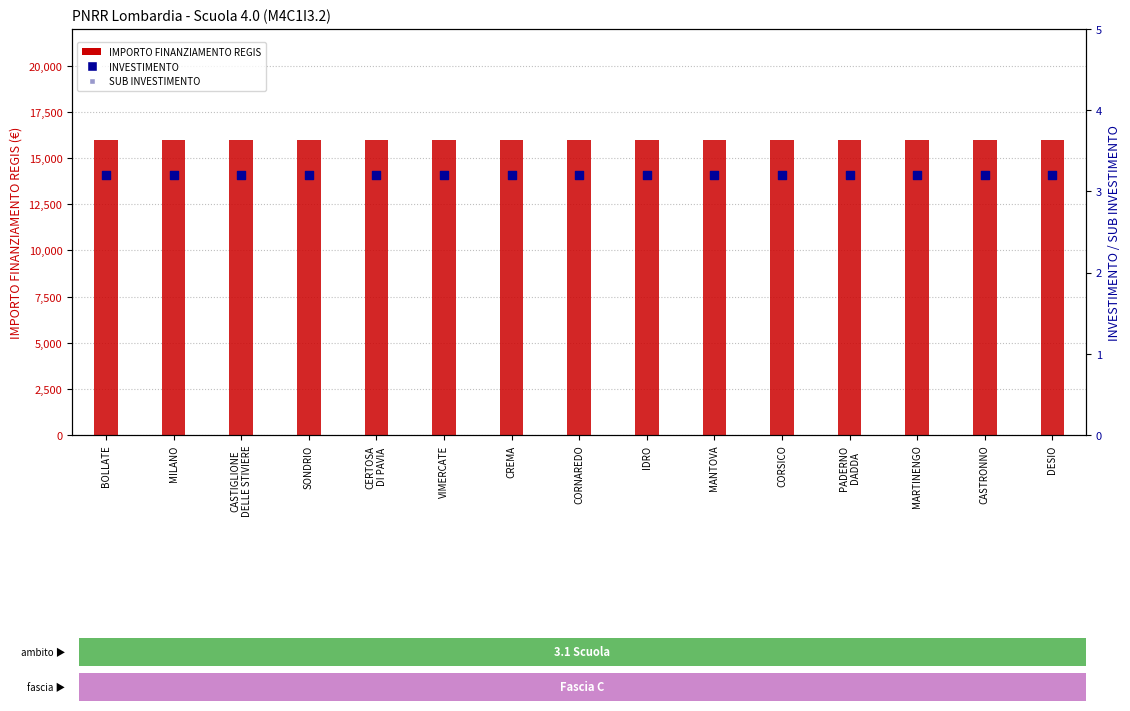

Which series has the largest Y range (max minus min)?

IMPORTO FINANZIAMENTO REGIS